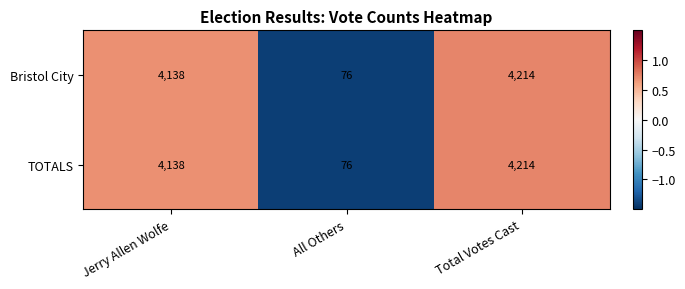

List the labels in order of Bristol City value, smallest first.

All Others, Jerry Allen Wolfe, Total Votes Cast